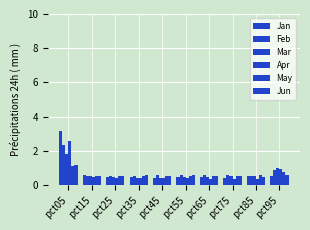

How many bars are there in total?

60